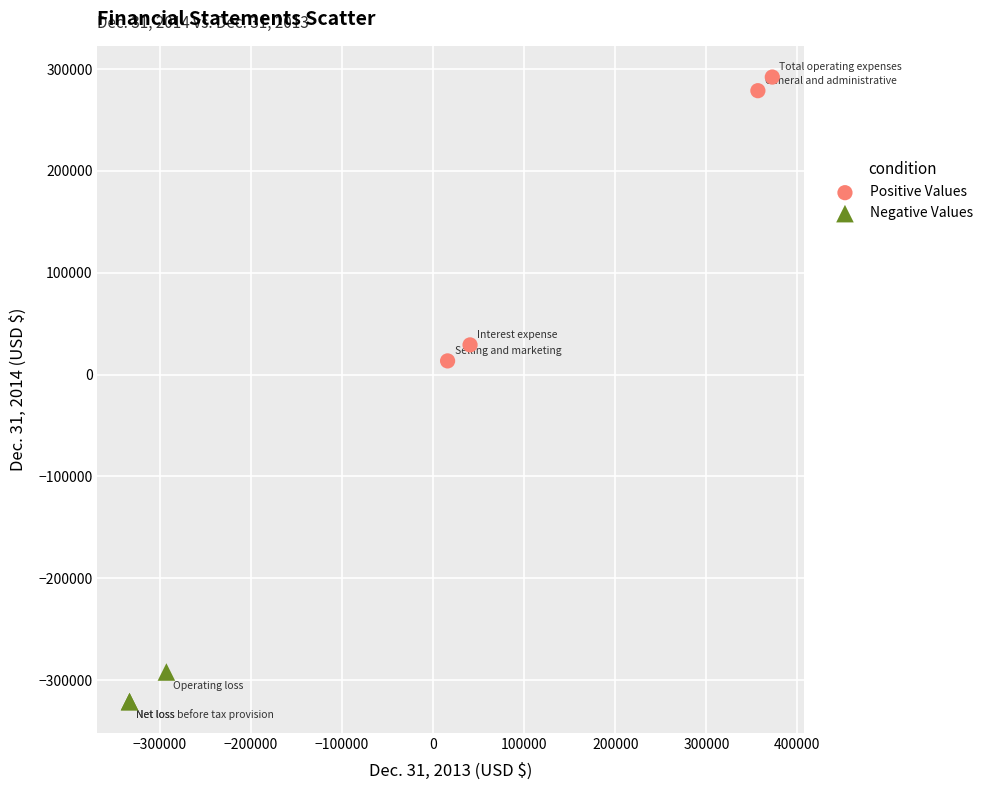

Which series has the widest spread of Y values?

Positive Values